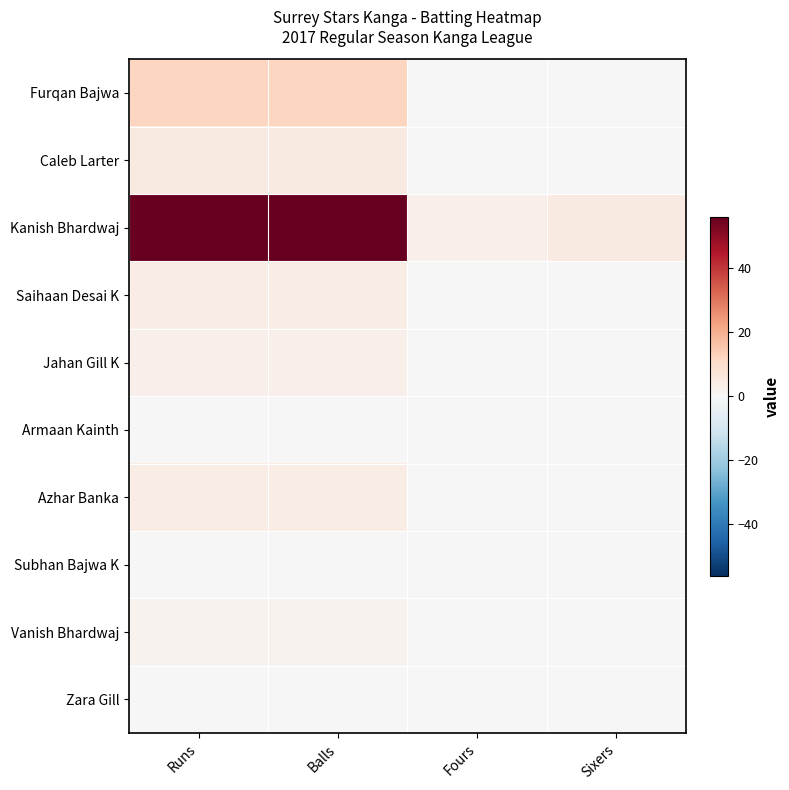

Which has a higher value, Balls or Sixers?

Balls